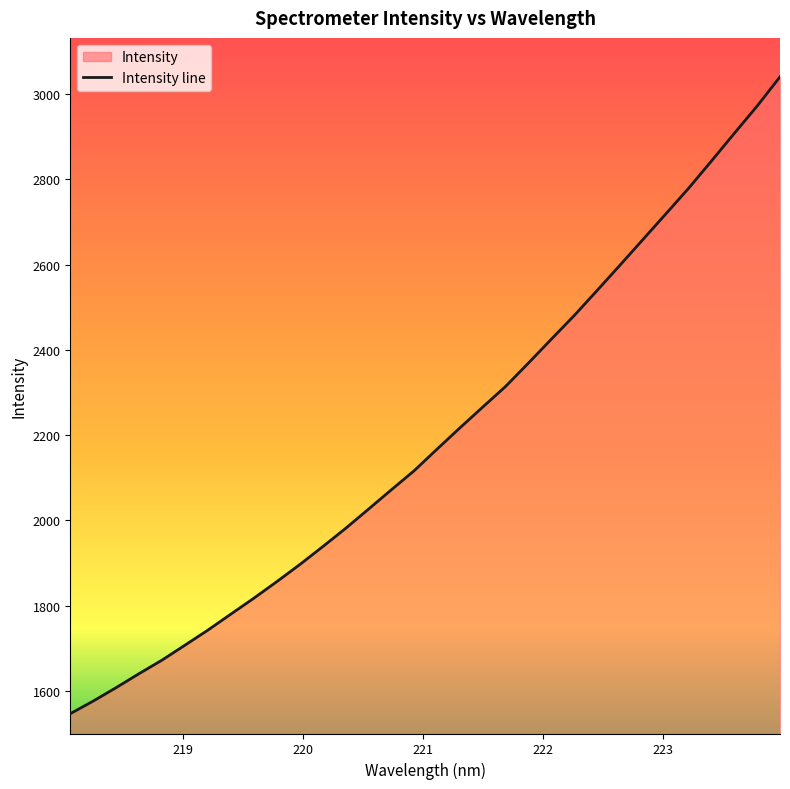

True or false: there are more than 2 points higher than both neighbors.

False